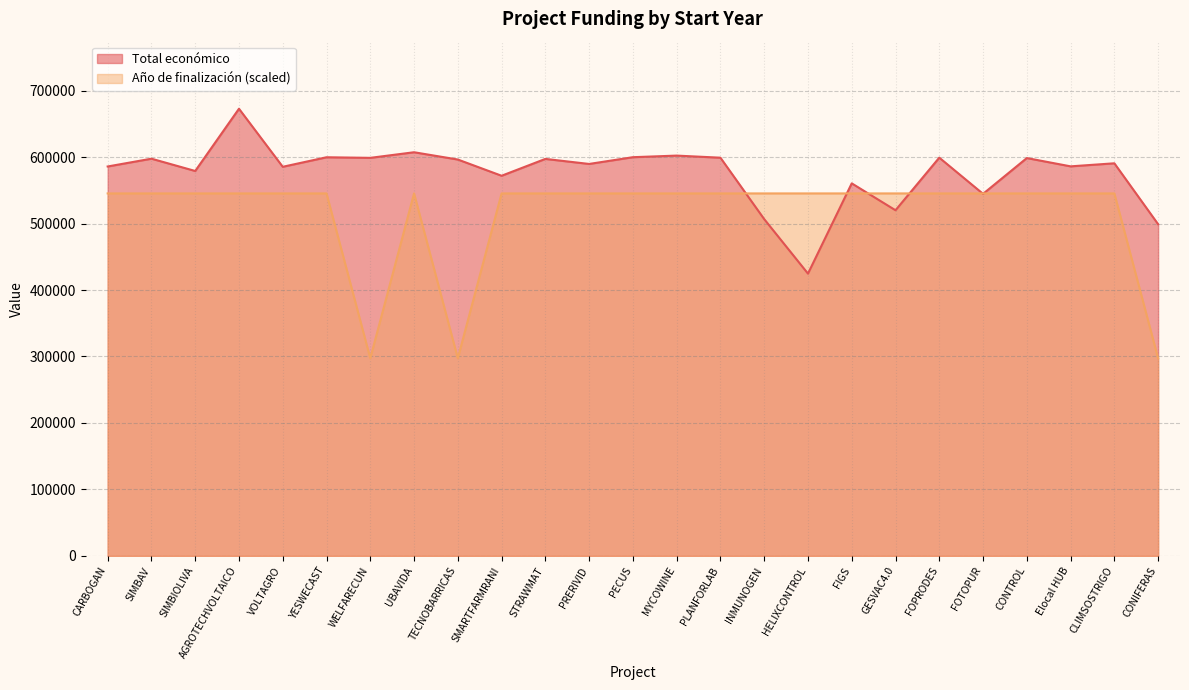

The Total económico series shows 599792.0 at YESWECAST. True or false?

True